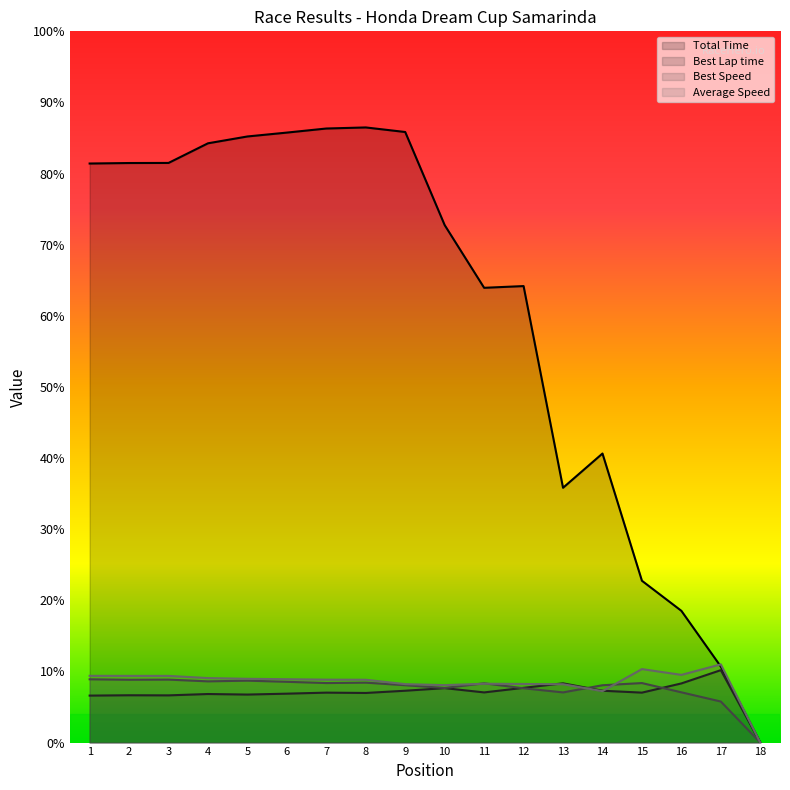

Which category has the lowest value across all series?

18